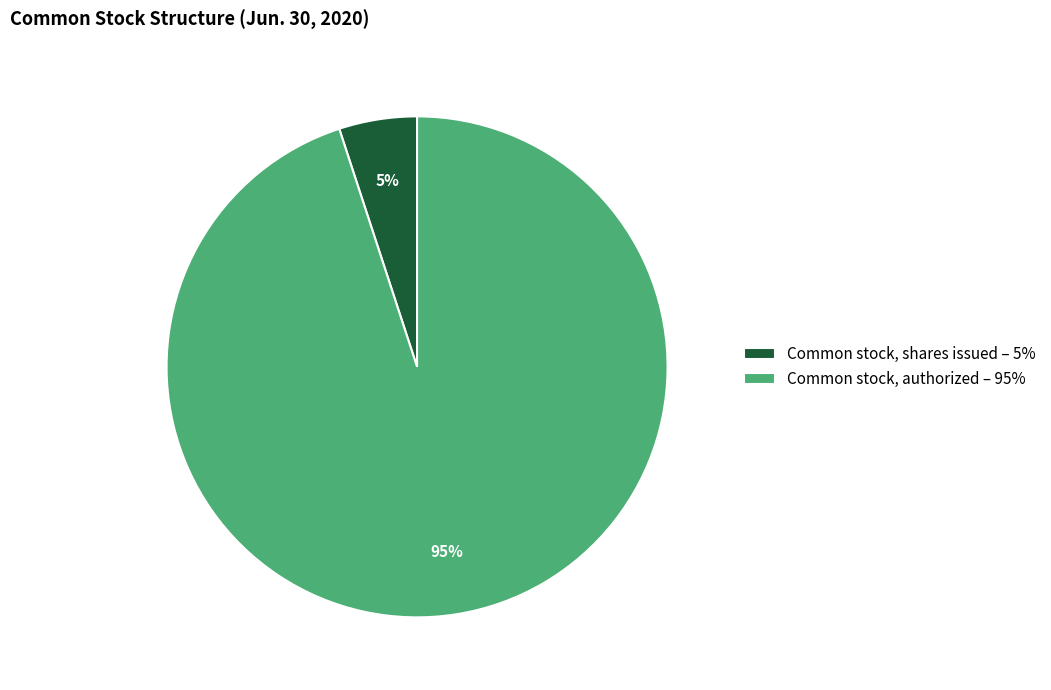

Do Common stock, shares issued and Common stock, authorized together represent more than half of the pie?

Yes